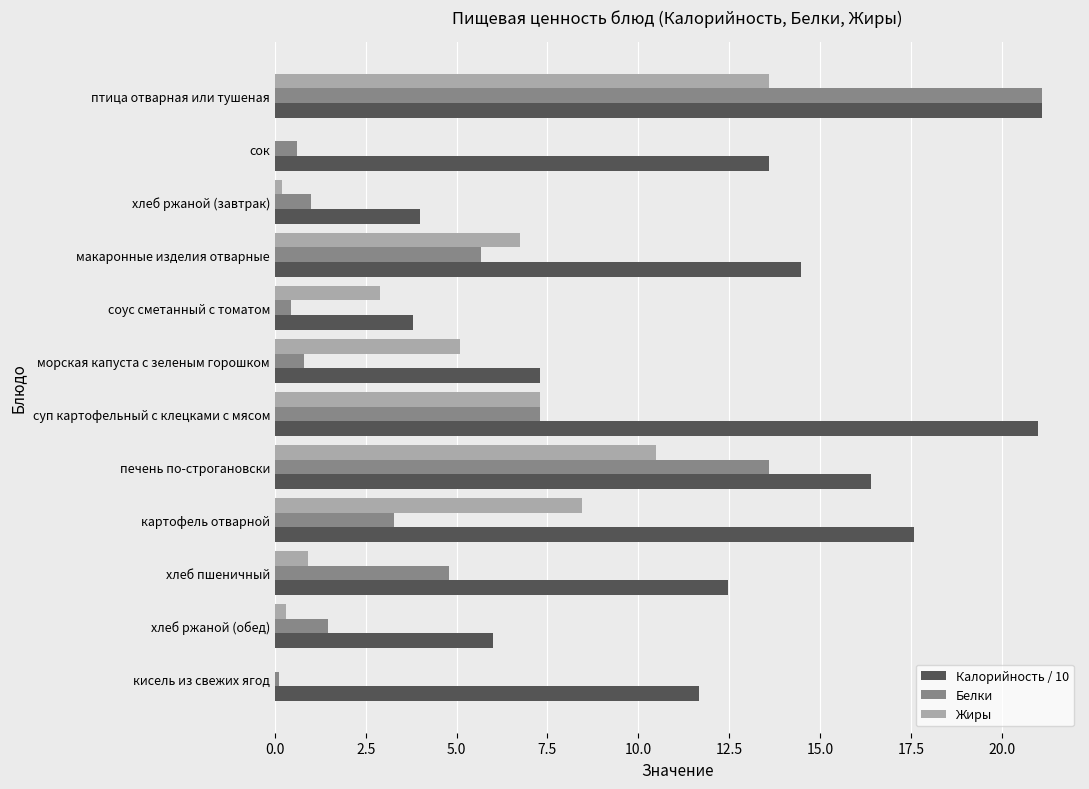

What is the sum of all Белки values?

60.1